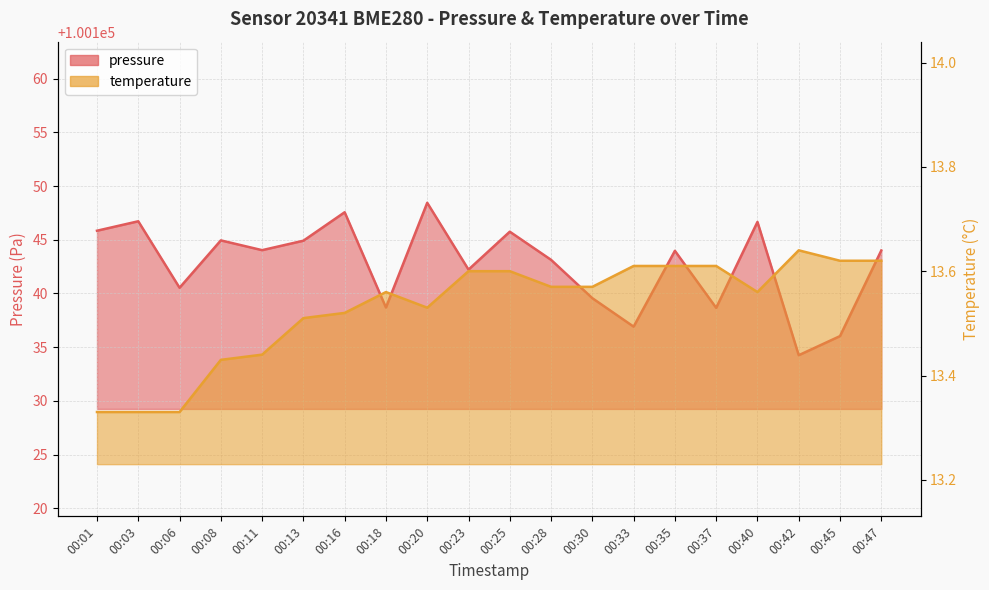

What is the value of the temperature point at the 9th from the left?

13.5